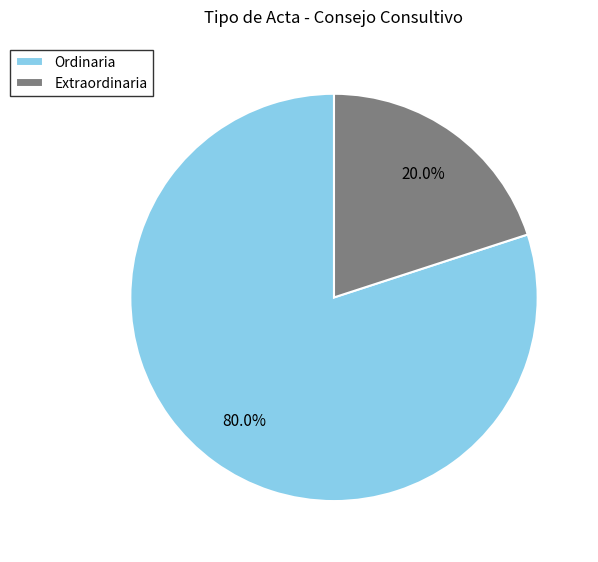

How many slices are in this pie chart?

2